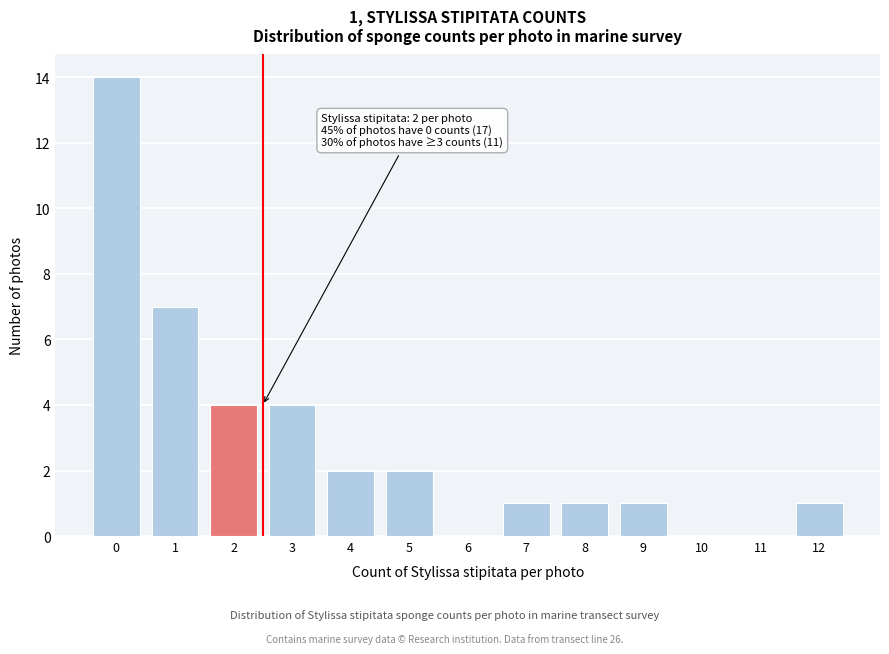

Reading left to right, extract all data points from this chart.

0=14	1=7	2=4	3=4	4=2	5=2	6=0	7=1	8=1	9=1	10=0	11=0	12=1